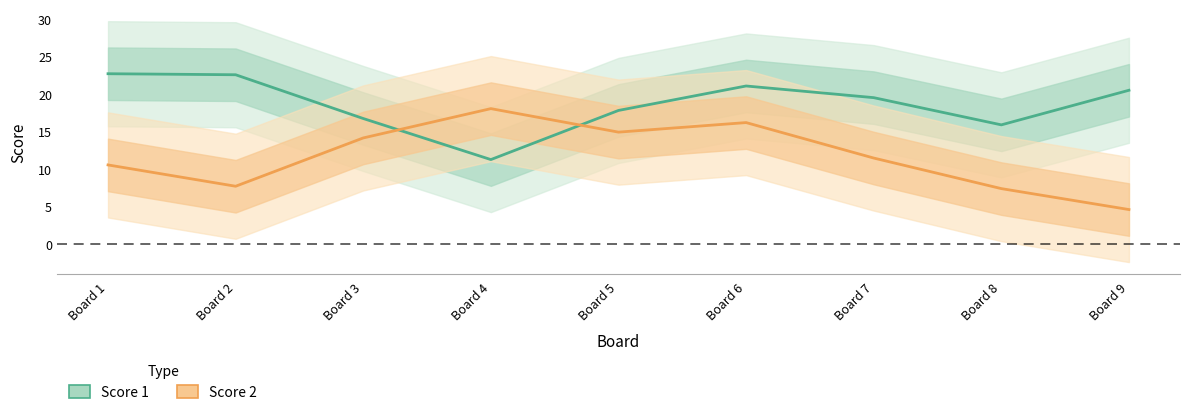

How many interior local valleys does the Score 2 series have?

2